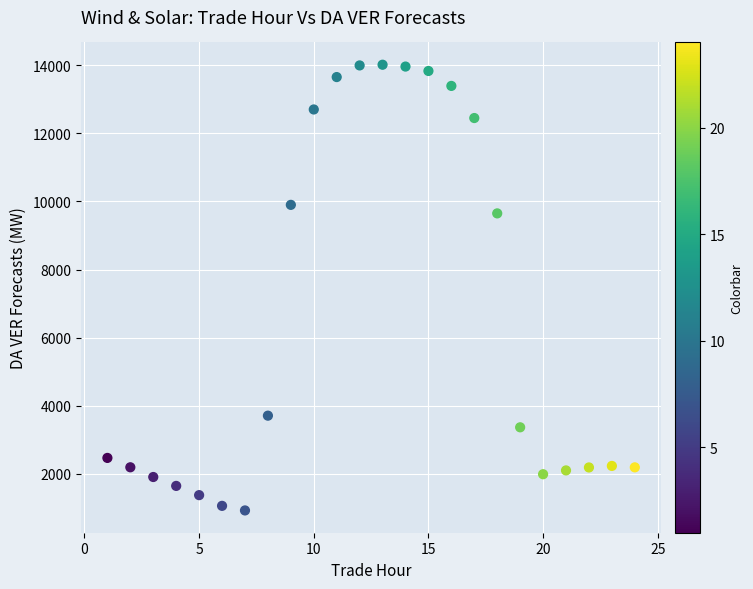

What is the range of Y values (max minus min)?

13102.1